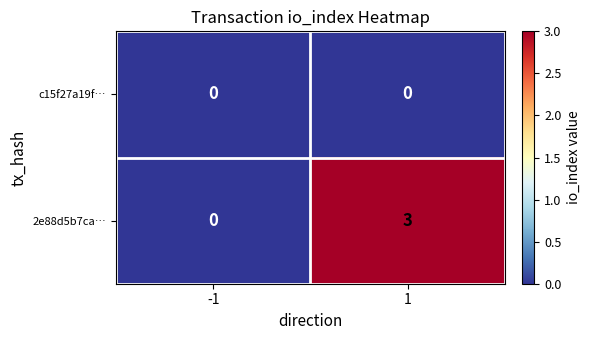

Which series changed the most between -1 and 1?

2e88d5b7ca…